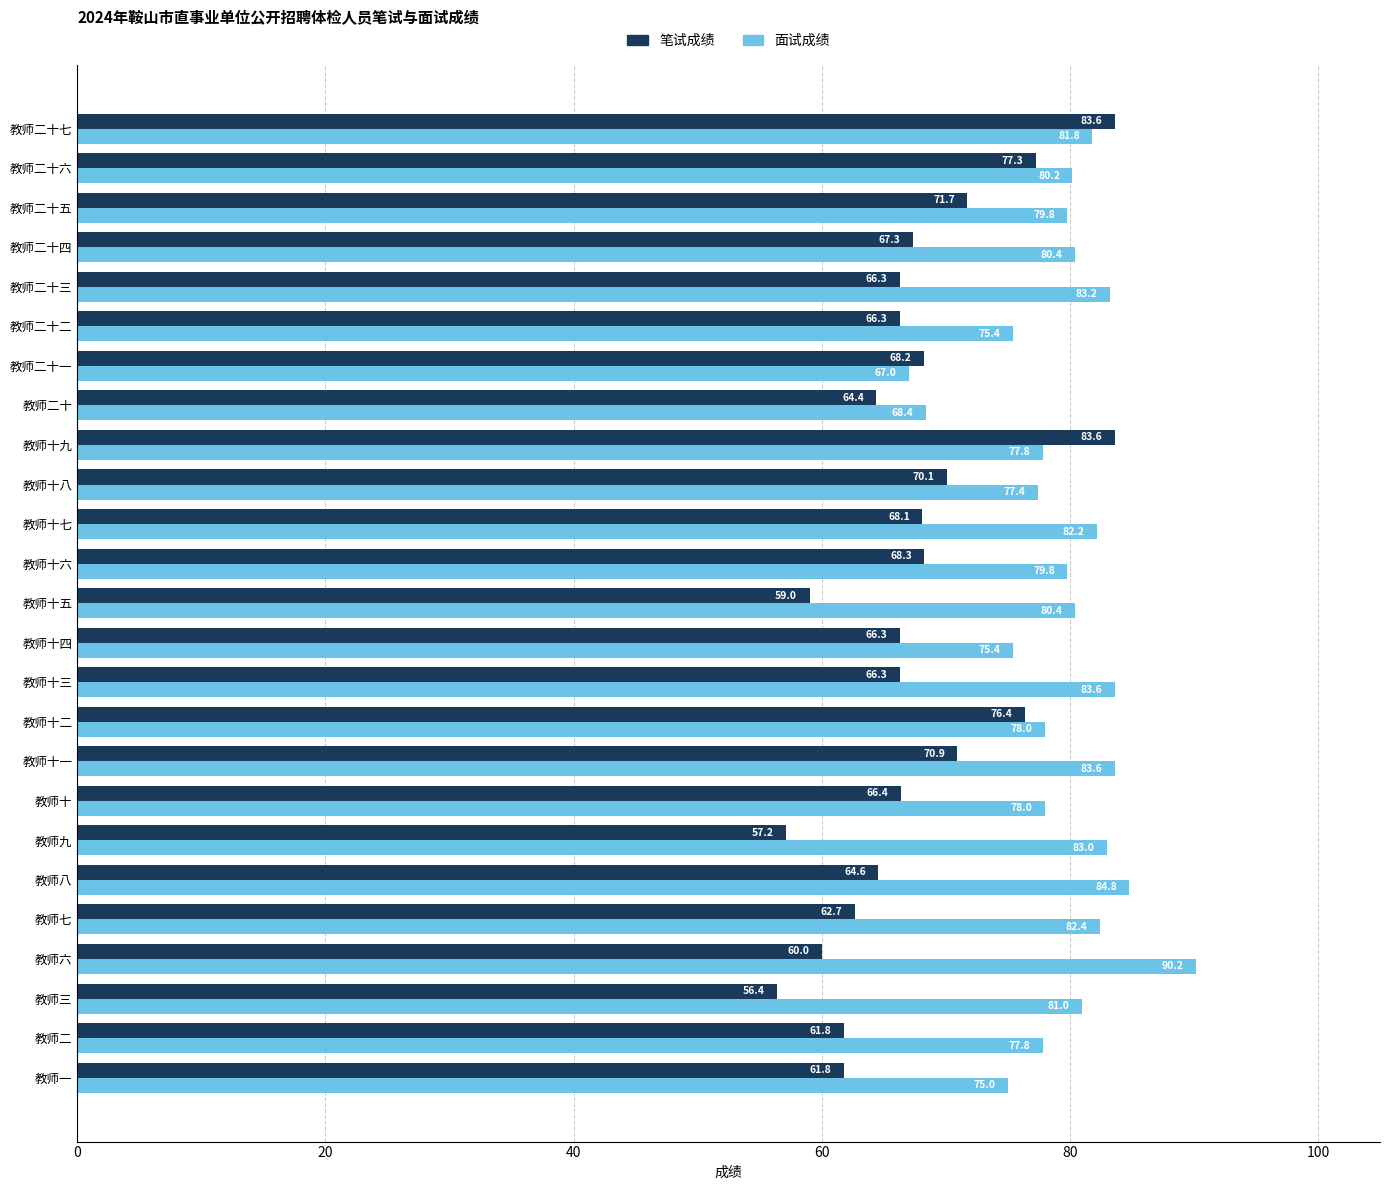

Between 教师十 and 教师十四, which series saw the biggest shift?

面试成绩